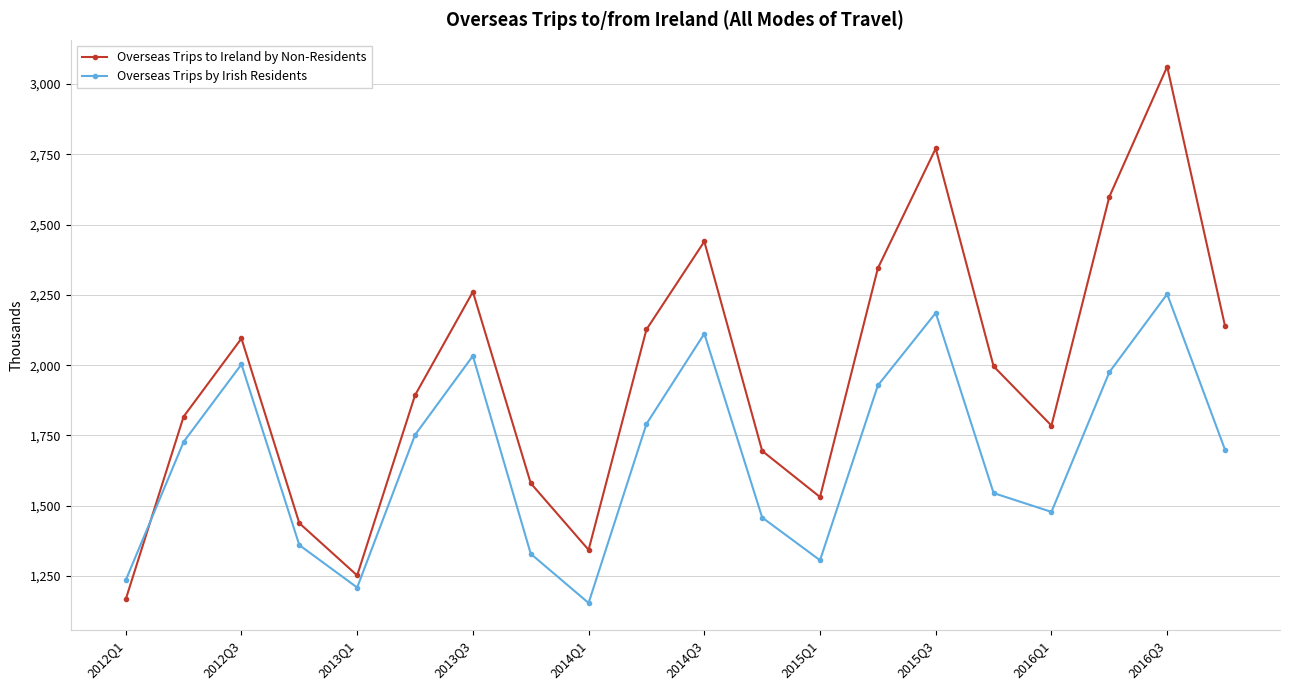

What is the average value of the Overseas Trips by Irish Residents series?

1677